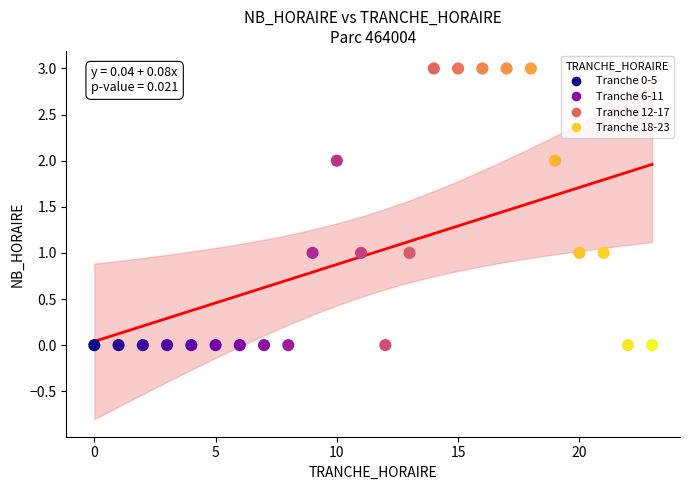

What is the range of X values (max minus min)?

23